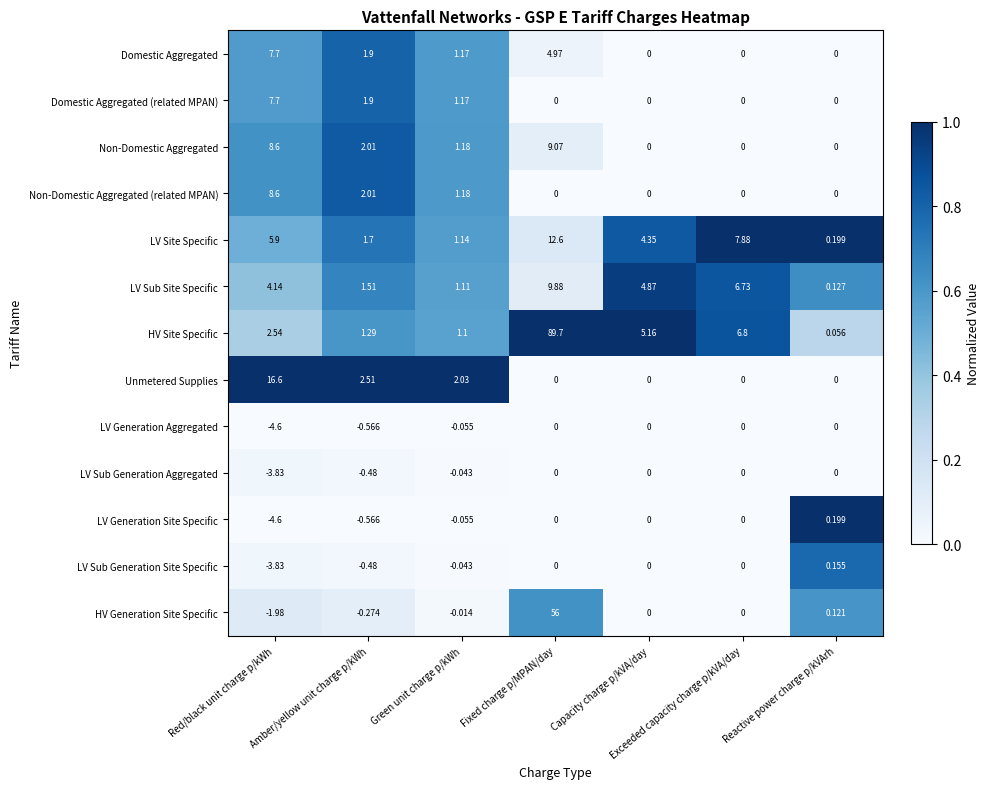

At which label does Non-Domestic Aggregated first exceed 1?

Red/black unit charge p/kWh